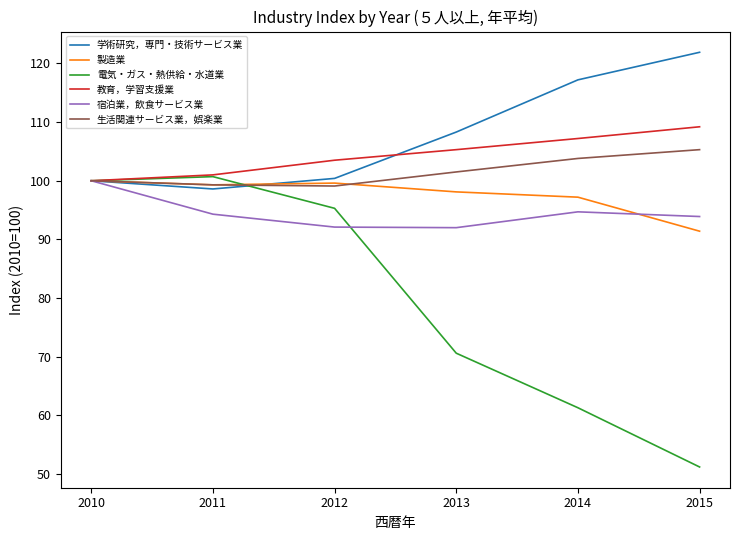

What is the minimum value shown in the chart?

51.2